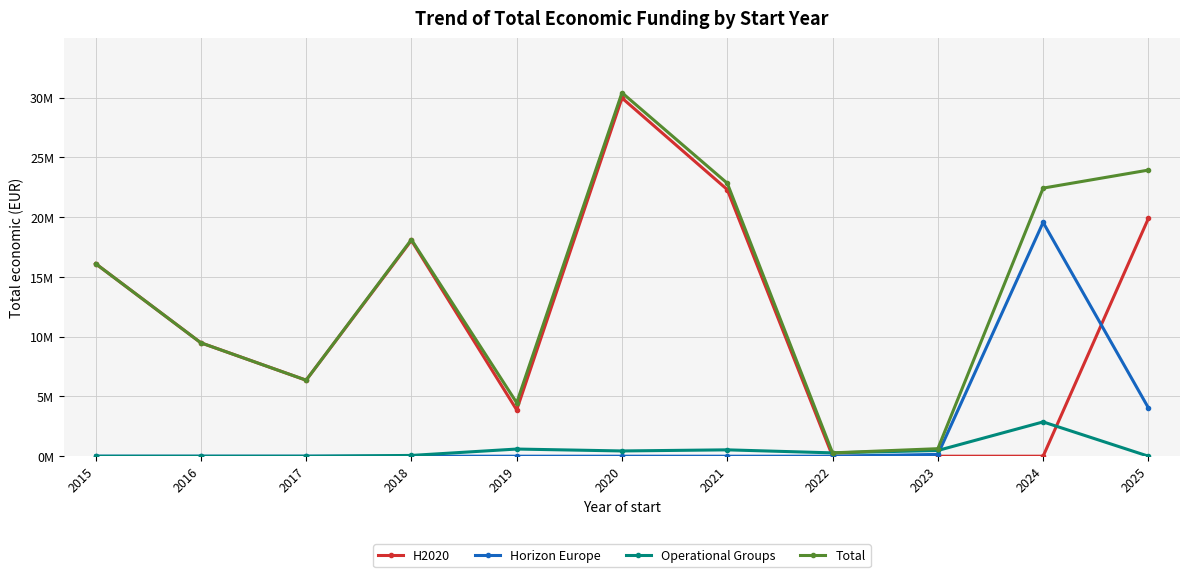

The H2020 series shows 3396381 at 2017. True or false?

False